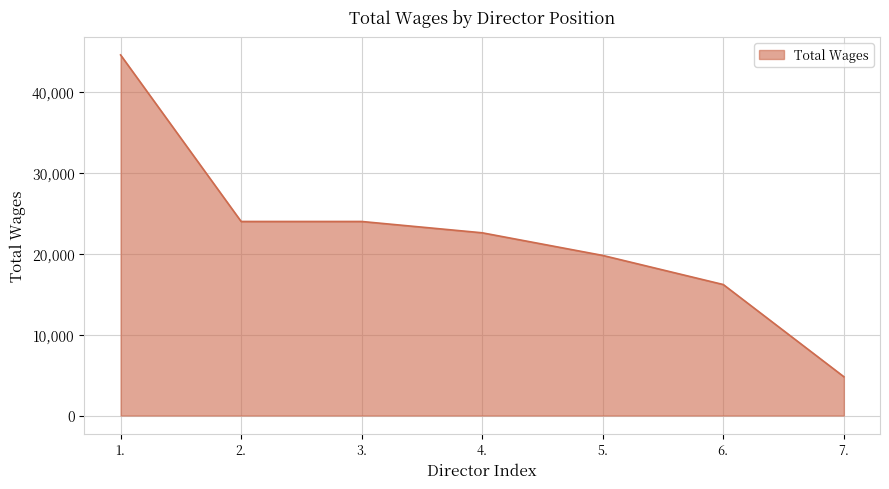

What is the difference between the second highest and minimum values?

19200